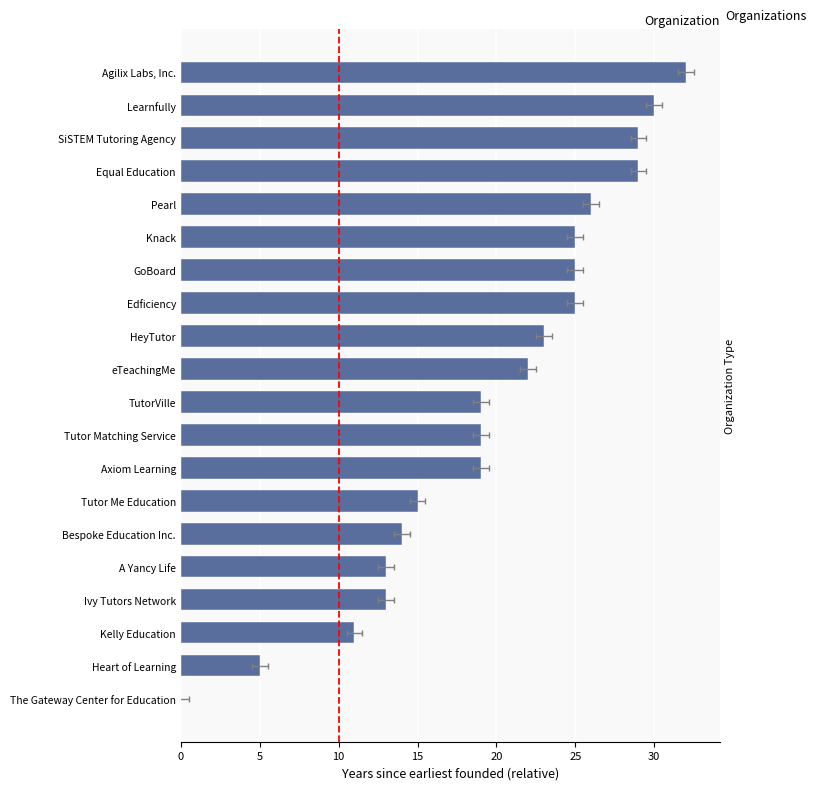

Reading left to right, transcribe all the data shown in this chart.

0	5	11	13	13	14	15	19	19	19	22	23	25	25	25	26	29	29	30	32